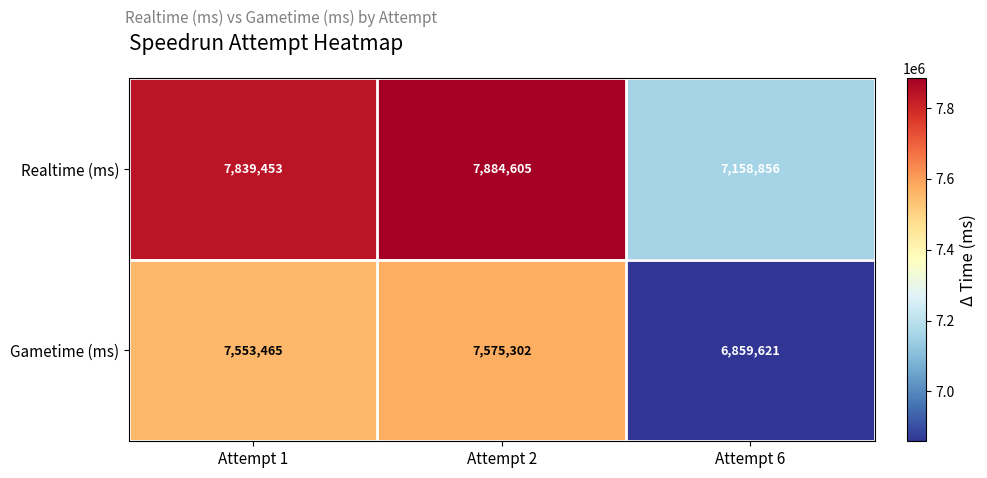

Reading right to left, extract all data points from this chart.

Realtime (ms): Attempt 6=7158856	Attempt 2=7884605	Attempt 1=7839453
Gametime (ms): Attempt 6=6859621	Attempt 2=7575302	Attempt 1=7553465